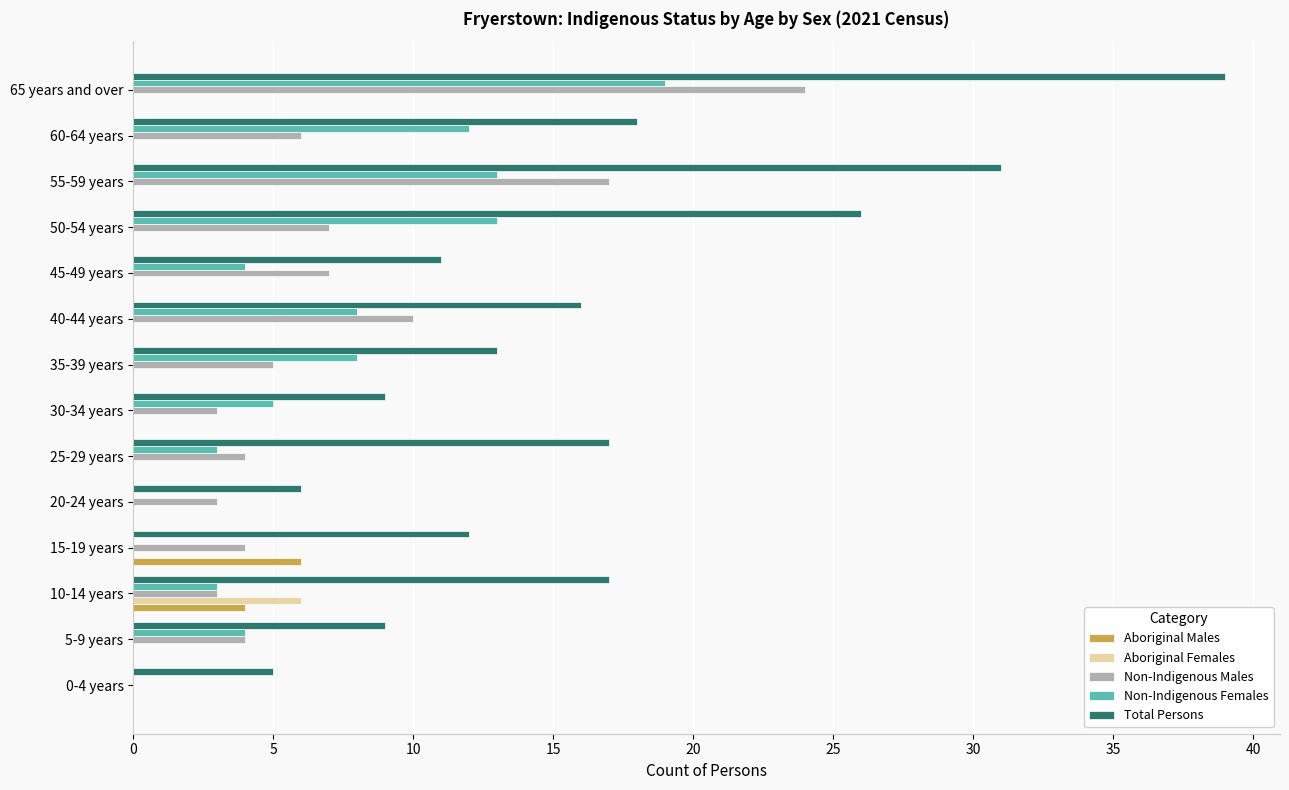

What is the maximum value for Total Persons?

39